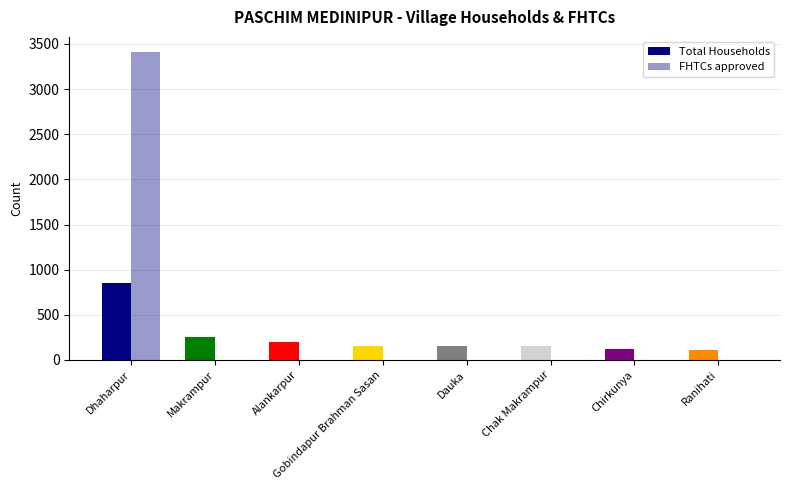

Is the value of Total Households at Alankarpur greater than the value of FHTCs approved at Chirkunya?

Yes